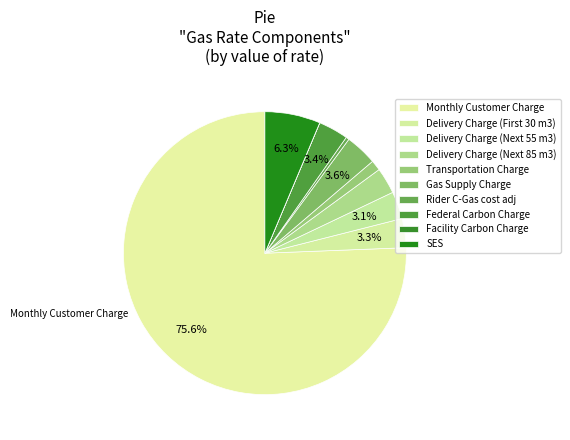

What is the smallest slice in the pie chart?

Facility Carbon Charge